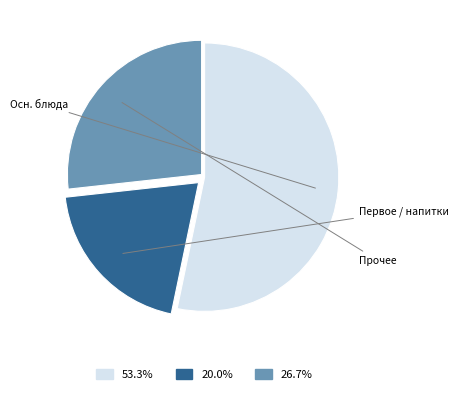

Does any single category account for the majority?

Yes